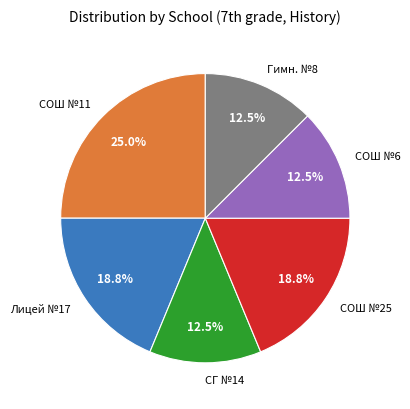

How many segments does this pie chart have?

6